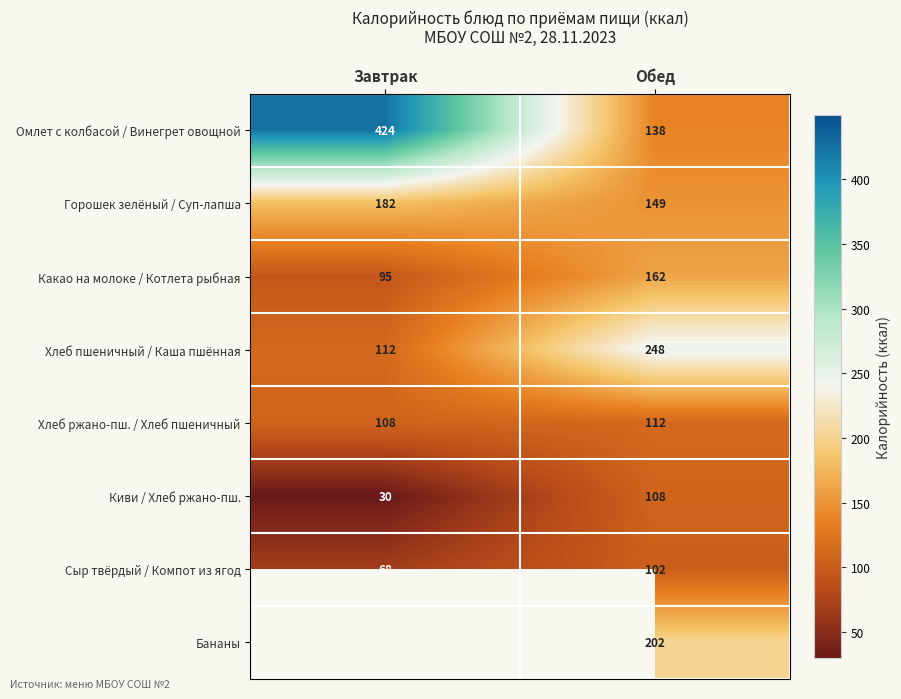

What is the spread (max minus min) of values at Обед?

146